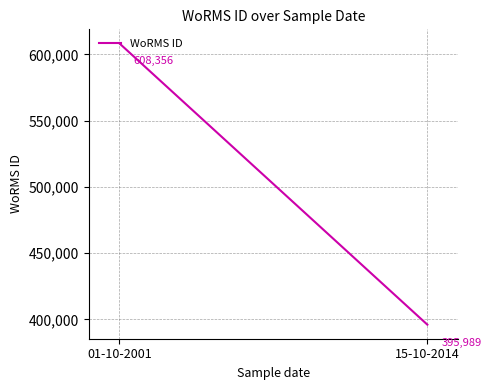

What is the change in value from 01-10-2001 to 15-10-2014?

-212367